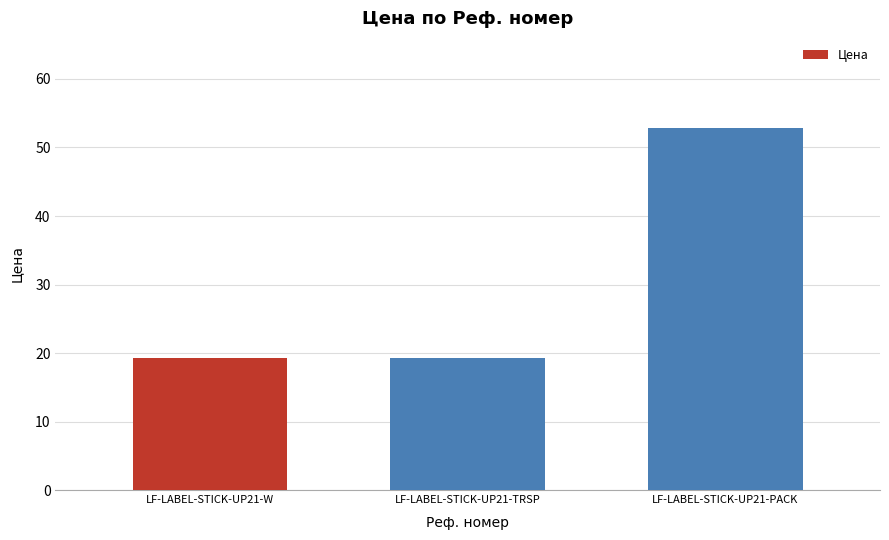

What is the change in value from LF-LABEL-STICK-UP21-TRSP to LF-LABEL-STICK-UP21-PACK?

+33.6